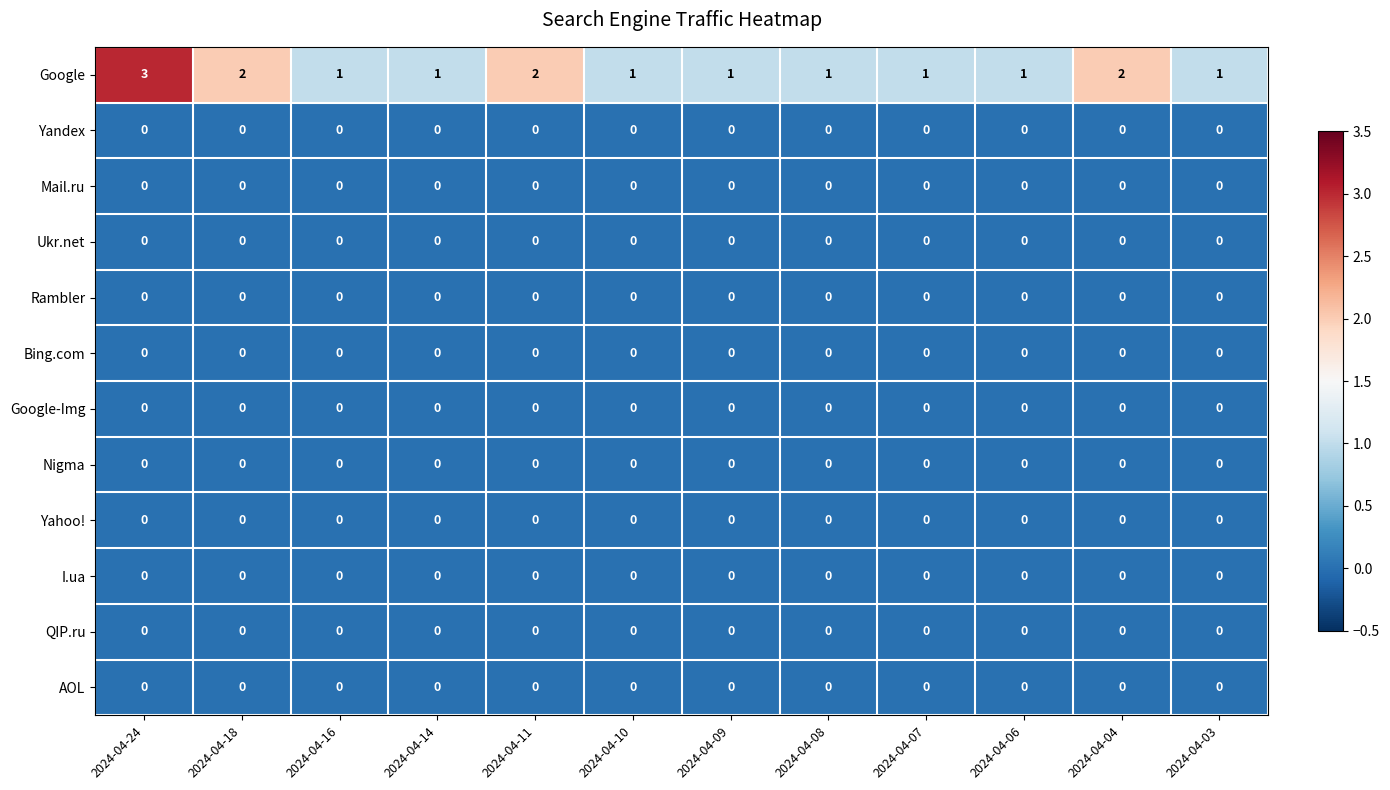

Which series has the largest range (max minus min)?

Google